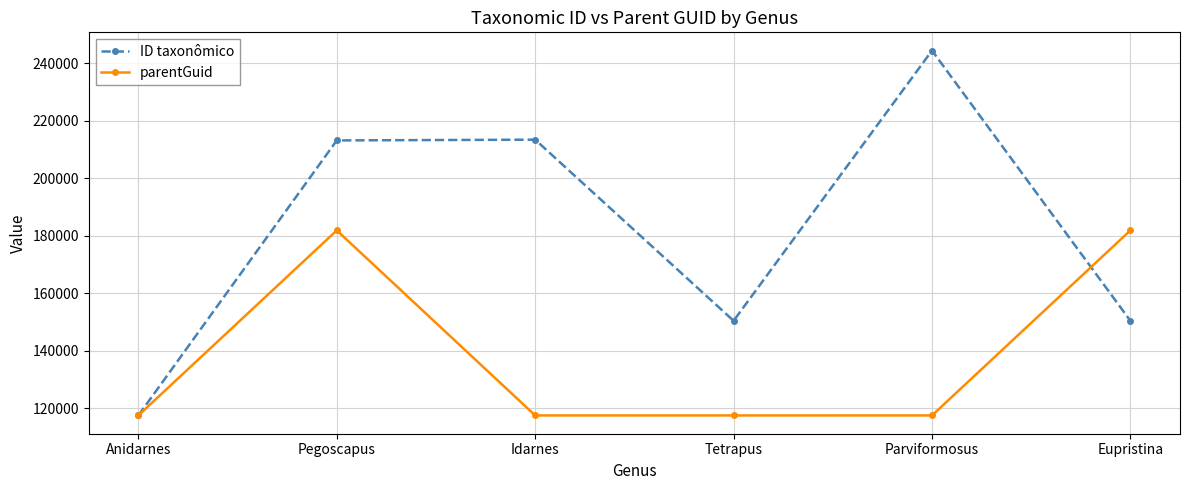

Which series has the largest total across all categories?

ID taxonômico